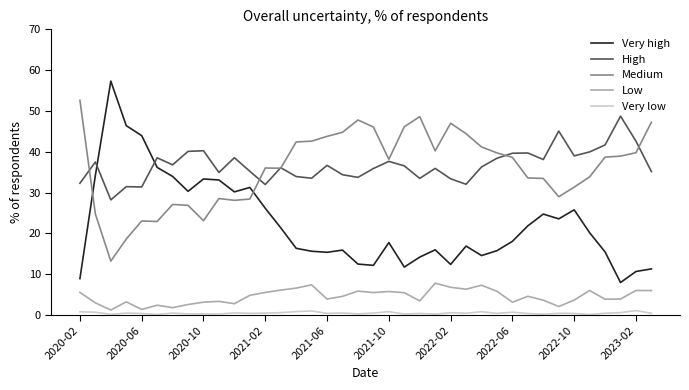

True or false: Very high and High cross at least once.

True